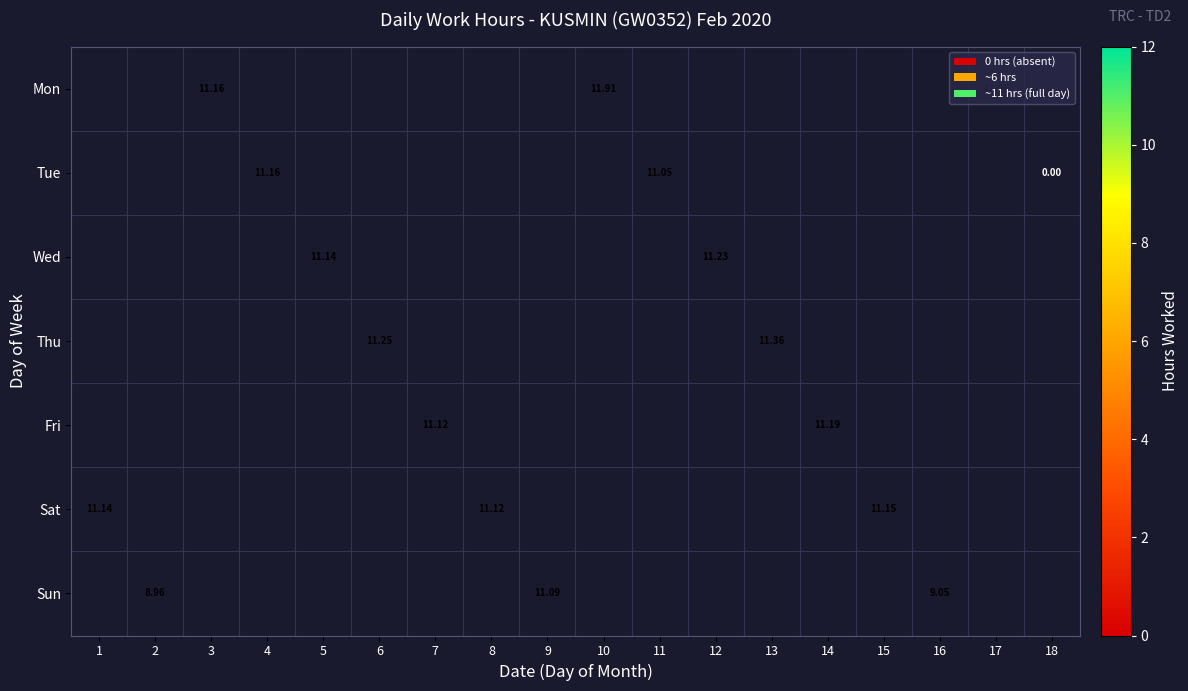

How many data points does each series have?

18